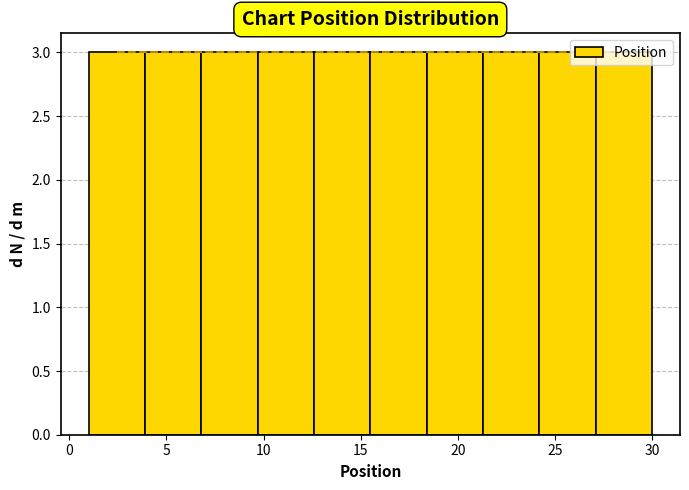

Reading left to right, transcribe this chart: for each bar, give the range it covers on the x-axis and its height. Neither the bar edges nor the heights are printed on the chart, so give them approximately, as read against the axes.

1.0 to 3.9: 3
3.9 to 6.8: 3
6.8 to 9.7: 3
9.7 to 12.6: 3
12.6 to 15.5: 3
15.5 to 18.4: 3
18.4 to 21.3: 3
21.3 to 24.2: 3
24.2 to 27.1: 3
27.1 to 30.0: 3